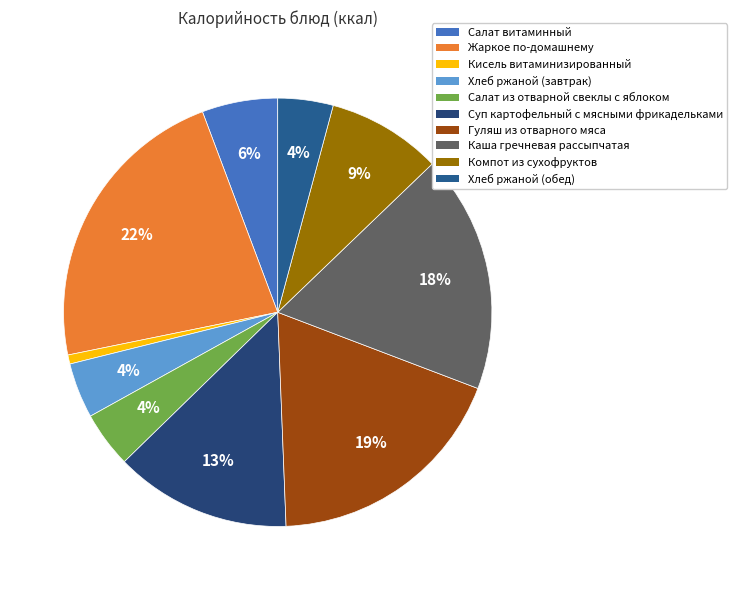

Do Салат из отварной свеклы с яблоком and Каша гречневая рассыпчатая together represent more than half of the pie?

No